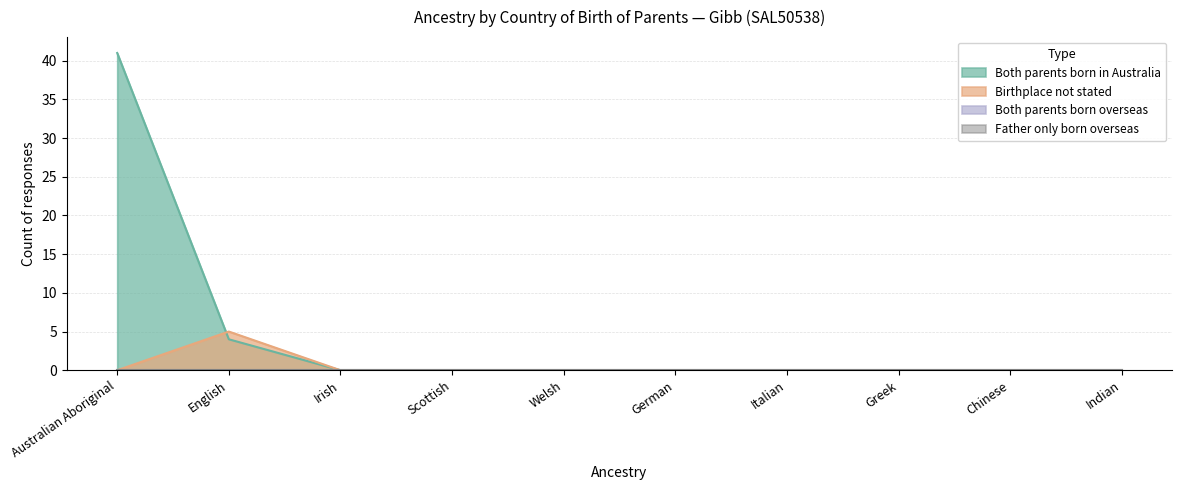

After their last crossing, which series has the higher values: Both parents born in Australia or Birthplace not stated?

Birthplace not stated